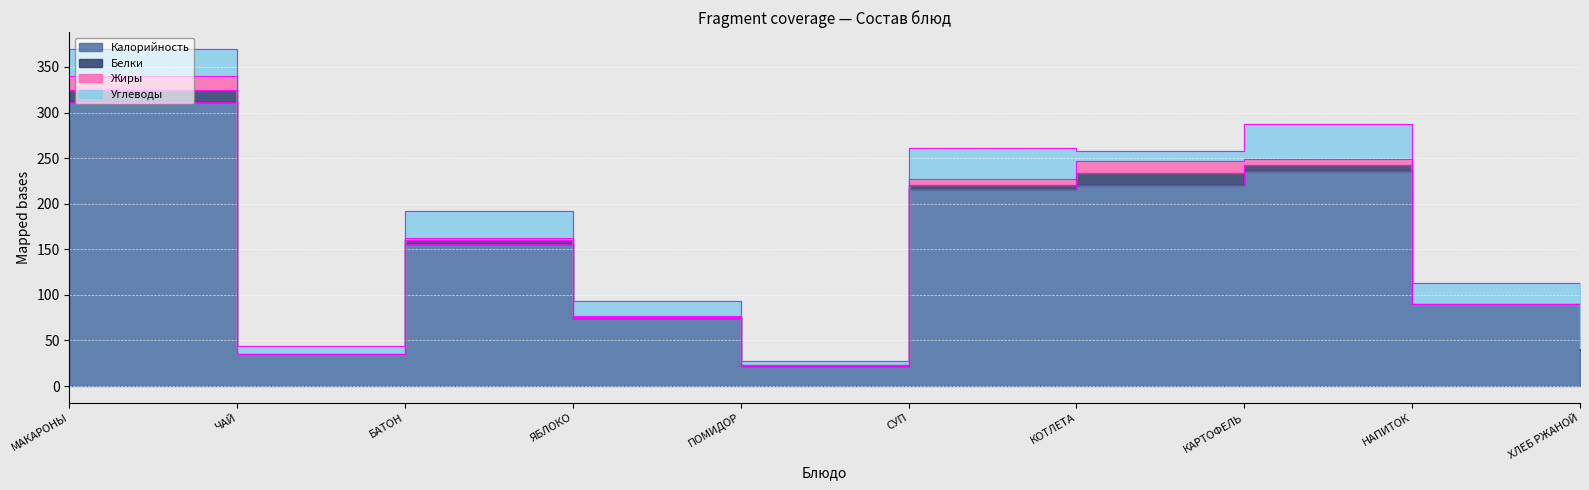

Which series has the widest spread of values?

Калорийность